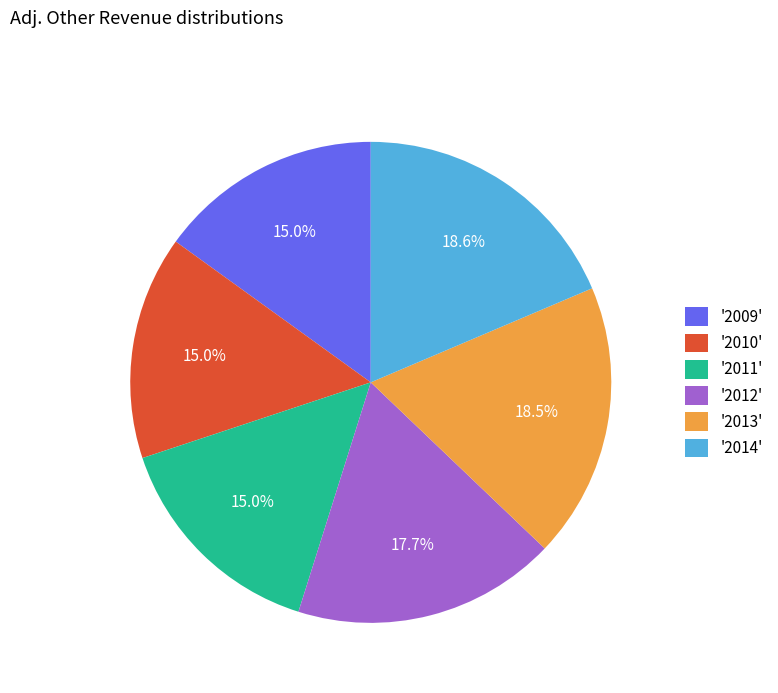

Does any single category account for the majority?

No